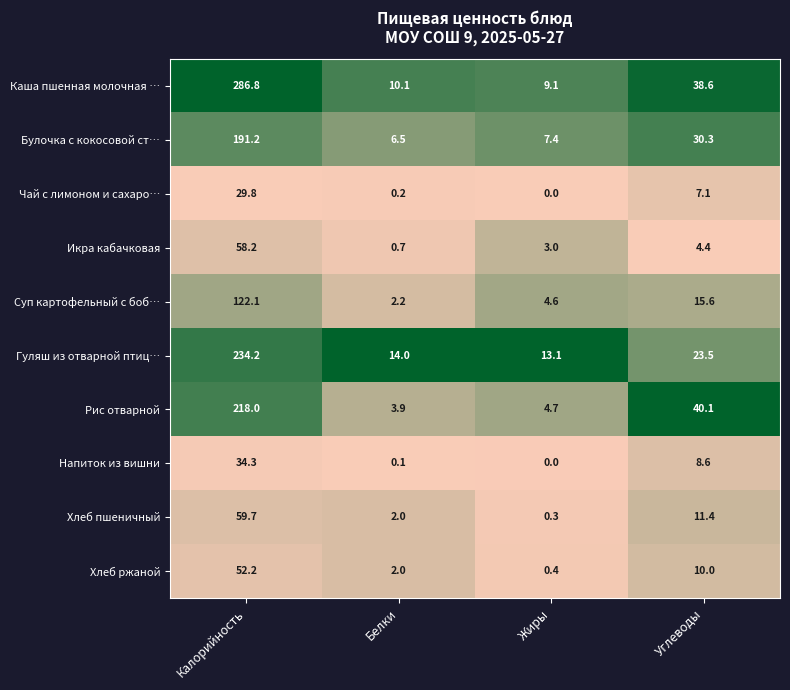

What is the difference between the Чай с лимоном и сахаро… values at Углеводы and Жиры?

7.1